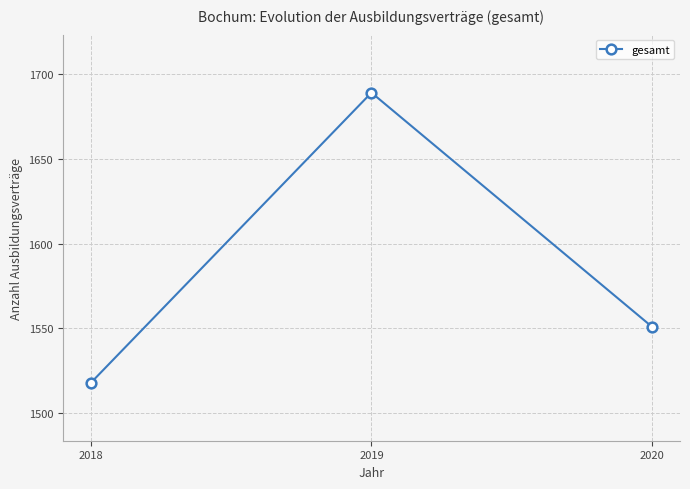

Which label corresponds to the largest value in the chart?

2019